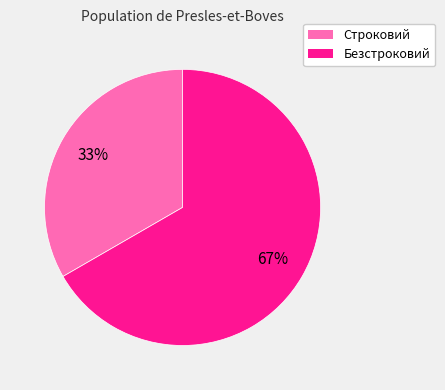

Does Строковий account for over 50% of the chart?

No